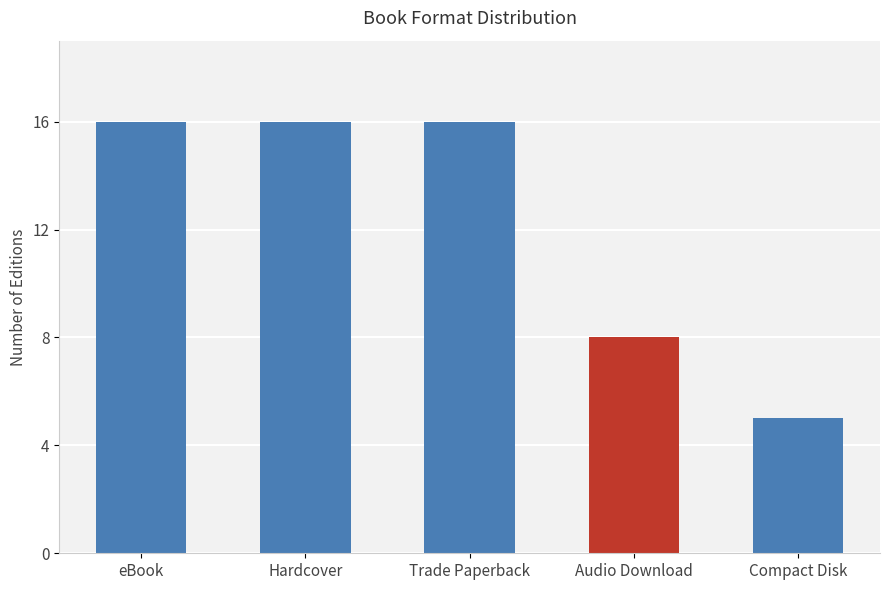

What is the difference between the maximum and minimum values?

11